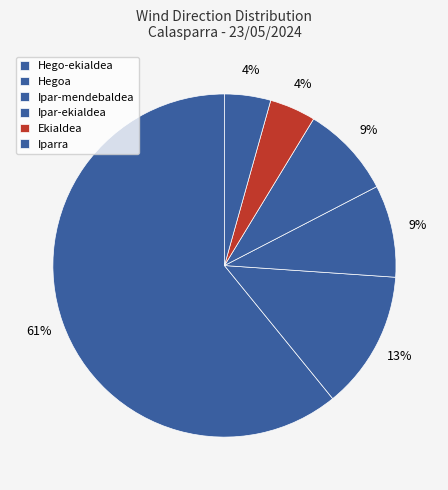

How many segments does this pie chart have?

6